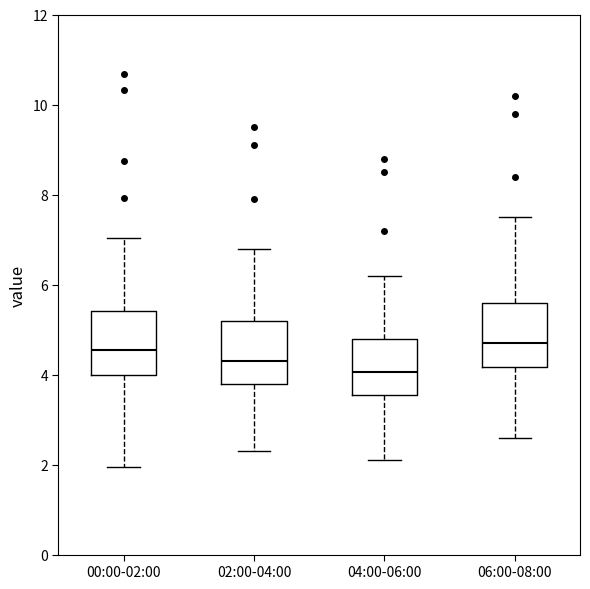

Reading left to right, transcribe this box plot: for each box, give where its median line is, the range the box spans, and where its two whiskers end, as read against the y-axis. The values are not printed on the chart, so give them approximately, as read against the axis.

00:00-02:00: median 4.6, box 4.0 to 5.4, whiskers 2.0 to 7.0
02:00-04:00: median 4.4, box 3.8 to 5.2, whiskers 2.4 to 6.8
04:00-06:00: median 4.0, box 3.6 to 4.8, whiskers 2.2 to 6.2
06:00-08:00: median 4.8, box 4.2 to 5.6, whiskers 2.6 to 7.6